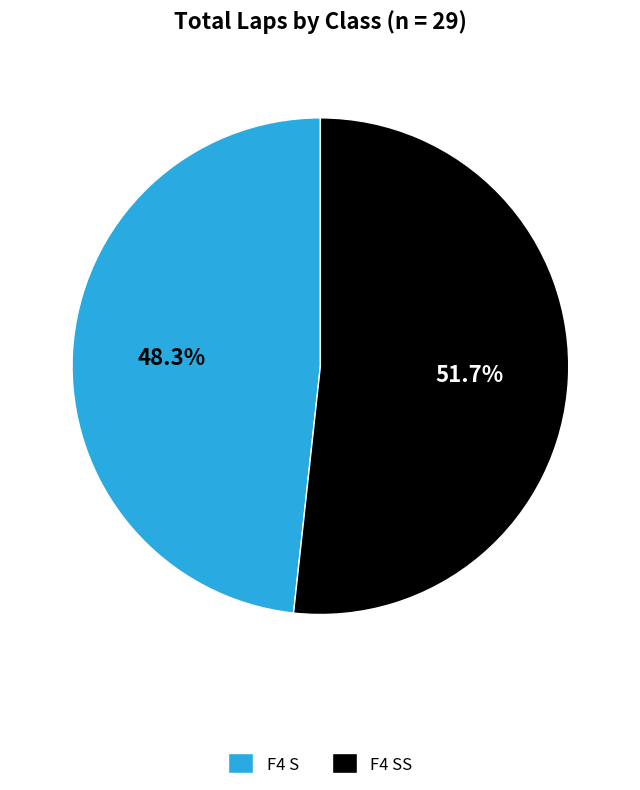

To the nearest percent, what is the average slice percentage?

50%